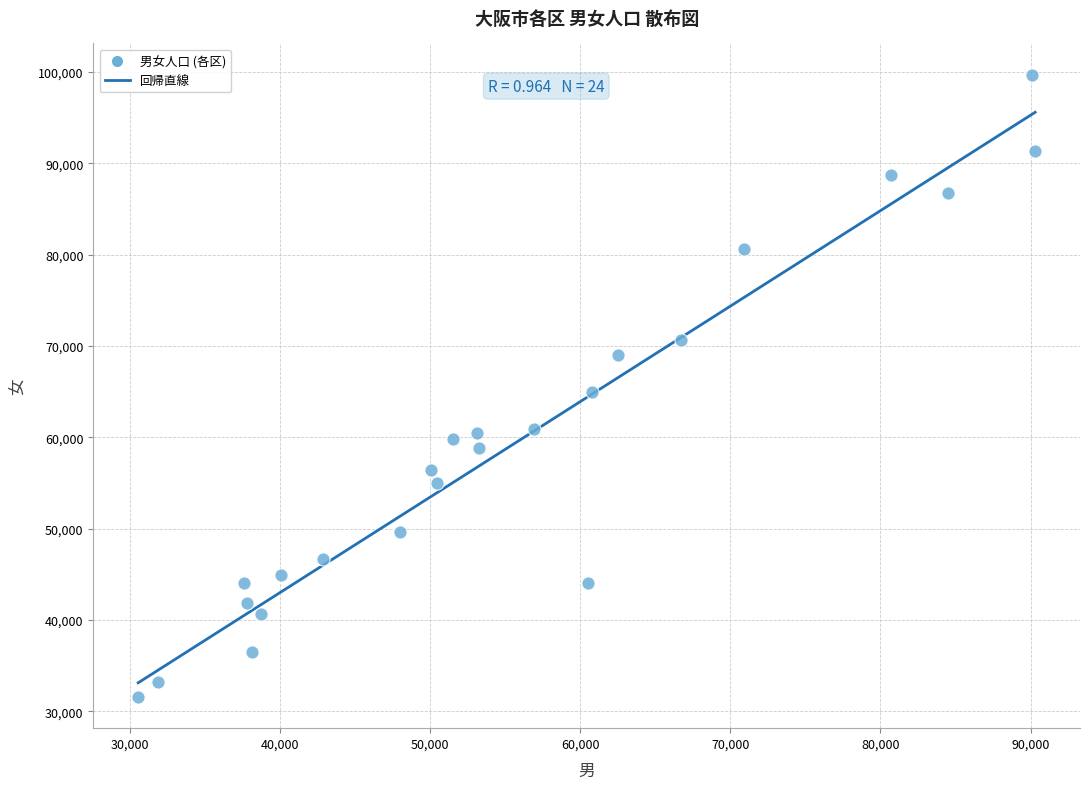

What is the range of X values (max minus min)?

59727